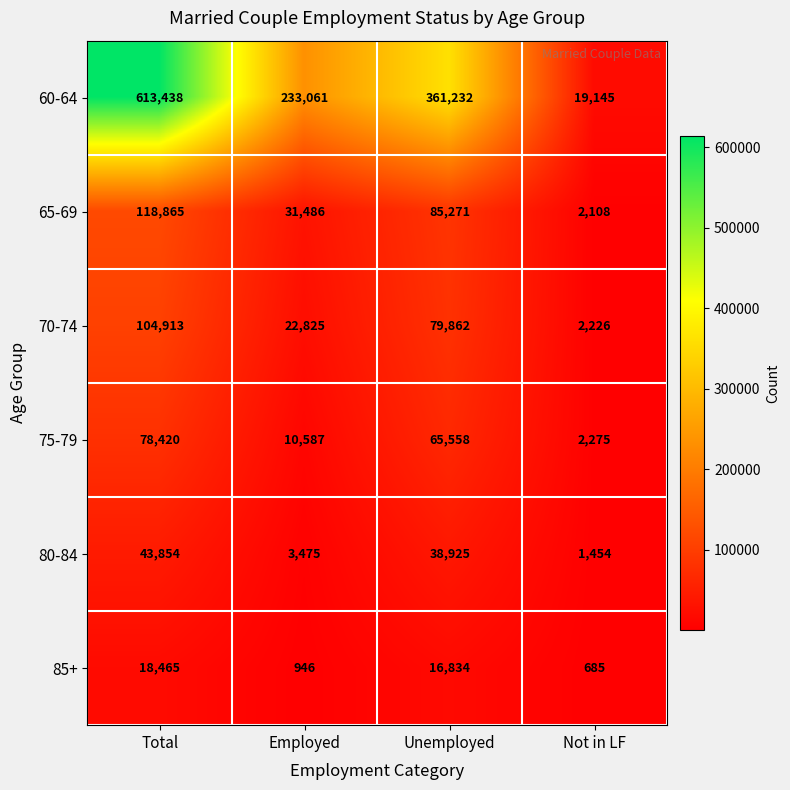

Between Employed and Not in LF, which series saw the biggest shift?

60-64